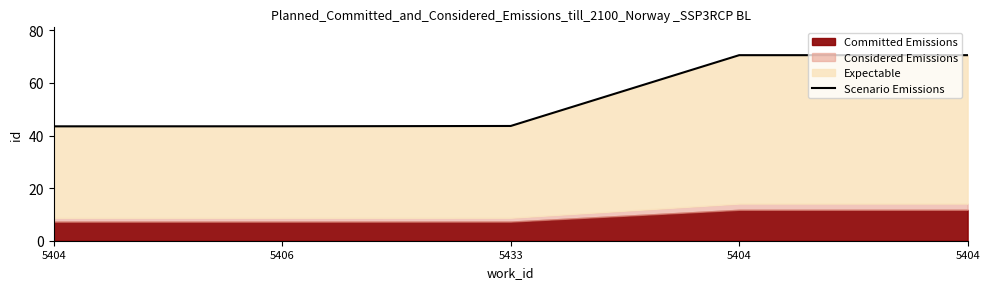

What is the sum of all values?

271.7